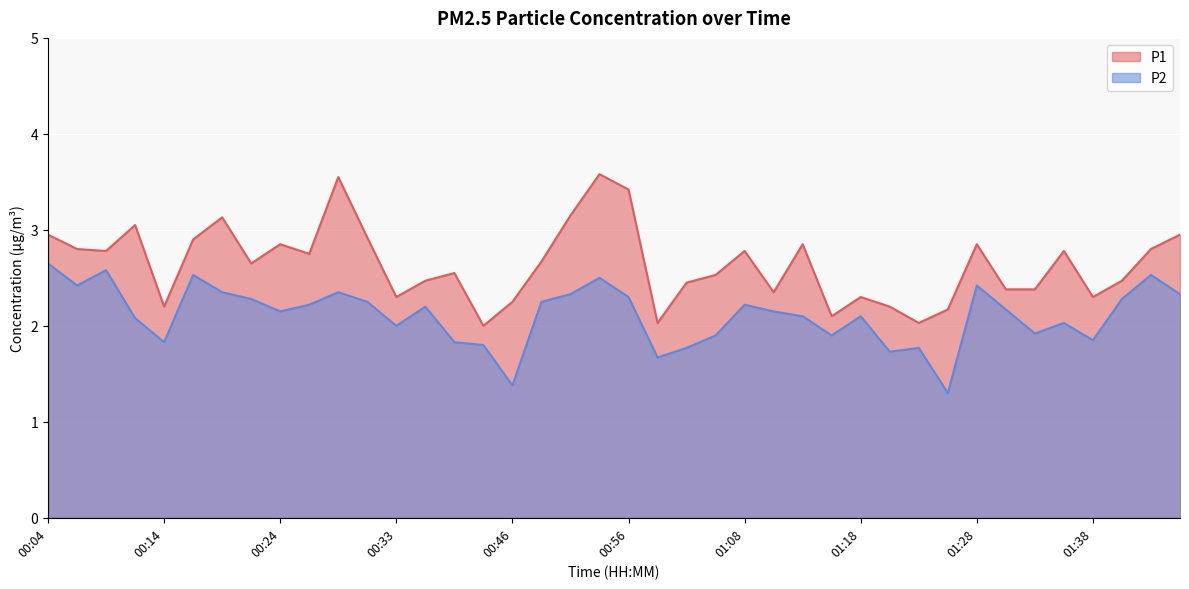

At how many categories does at least one series exceed 1?

40